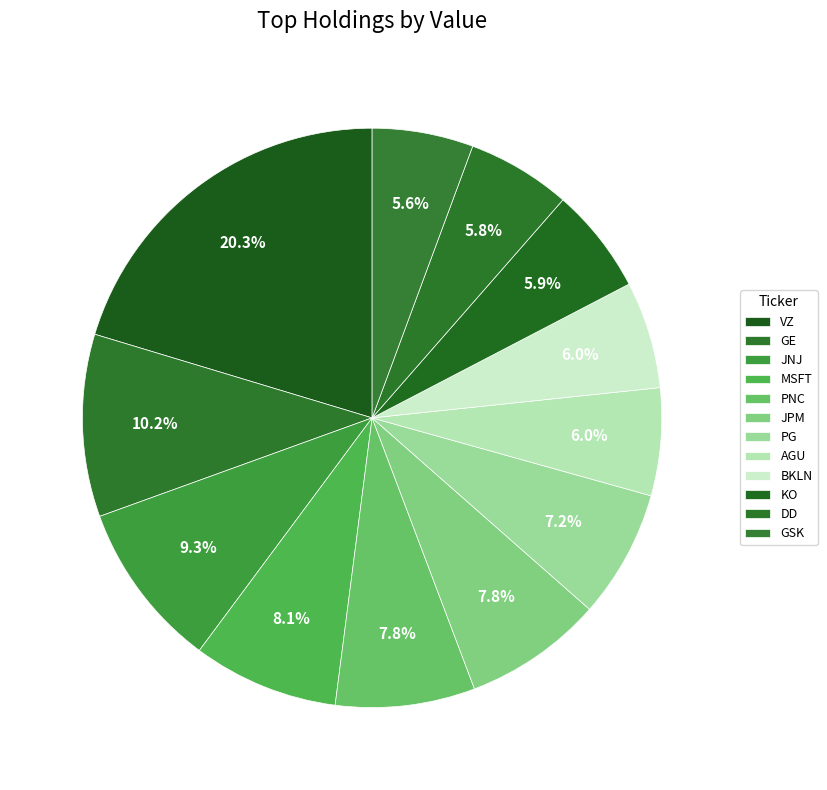

How many segments does this pie chart have?

12